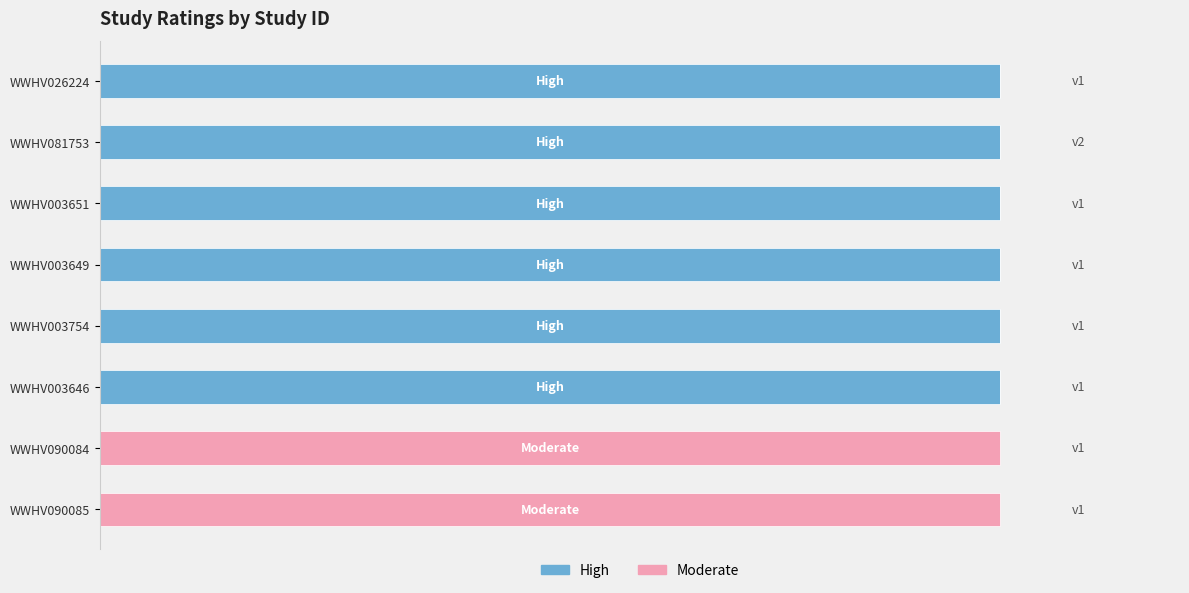

What are all the series names shown in the legend?

High, Moderate